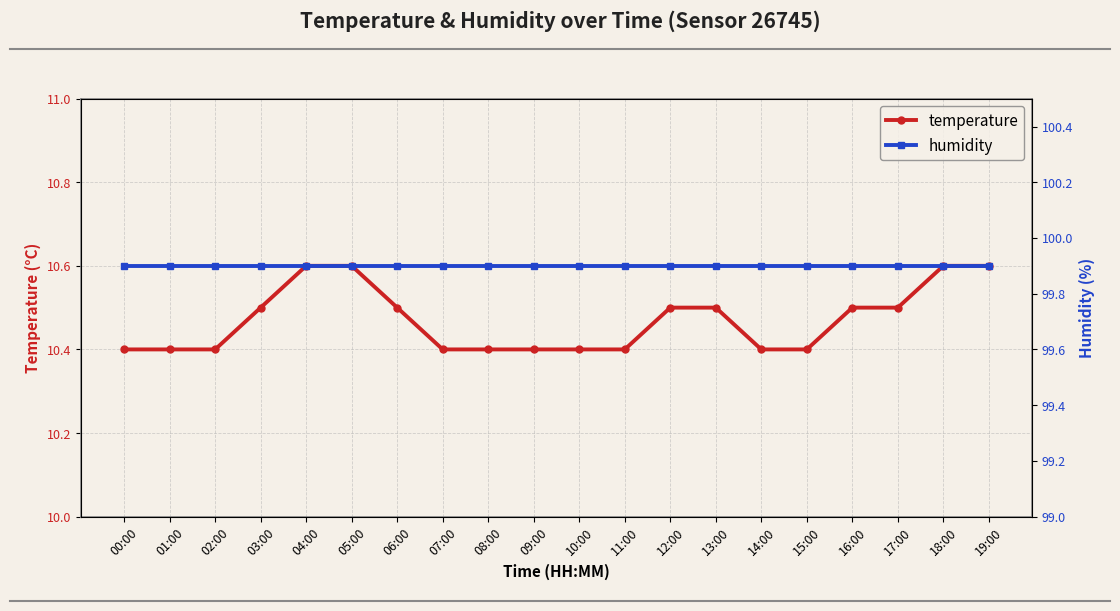

True or false: temperature has a value of 10.6 at 04:00.

True